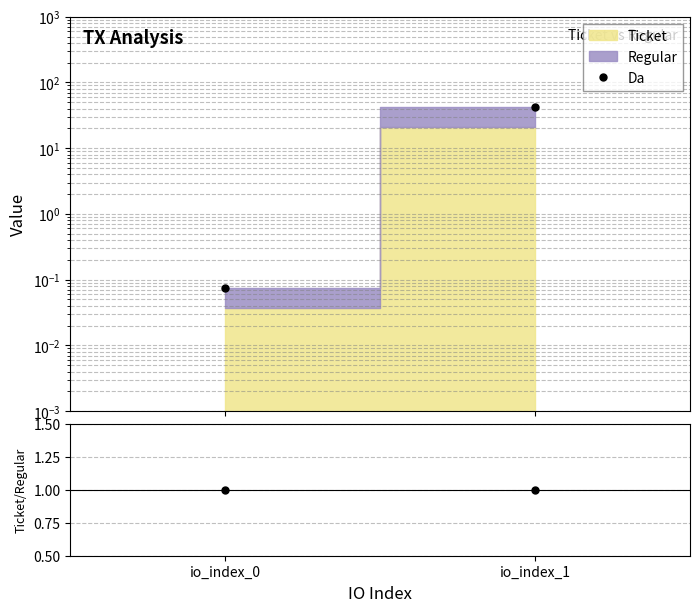

What is the difference between the maximum and minimum values in the Da series?

41.7